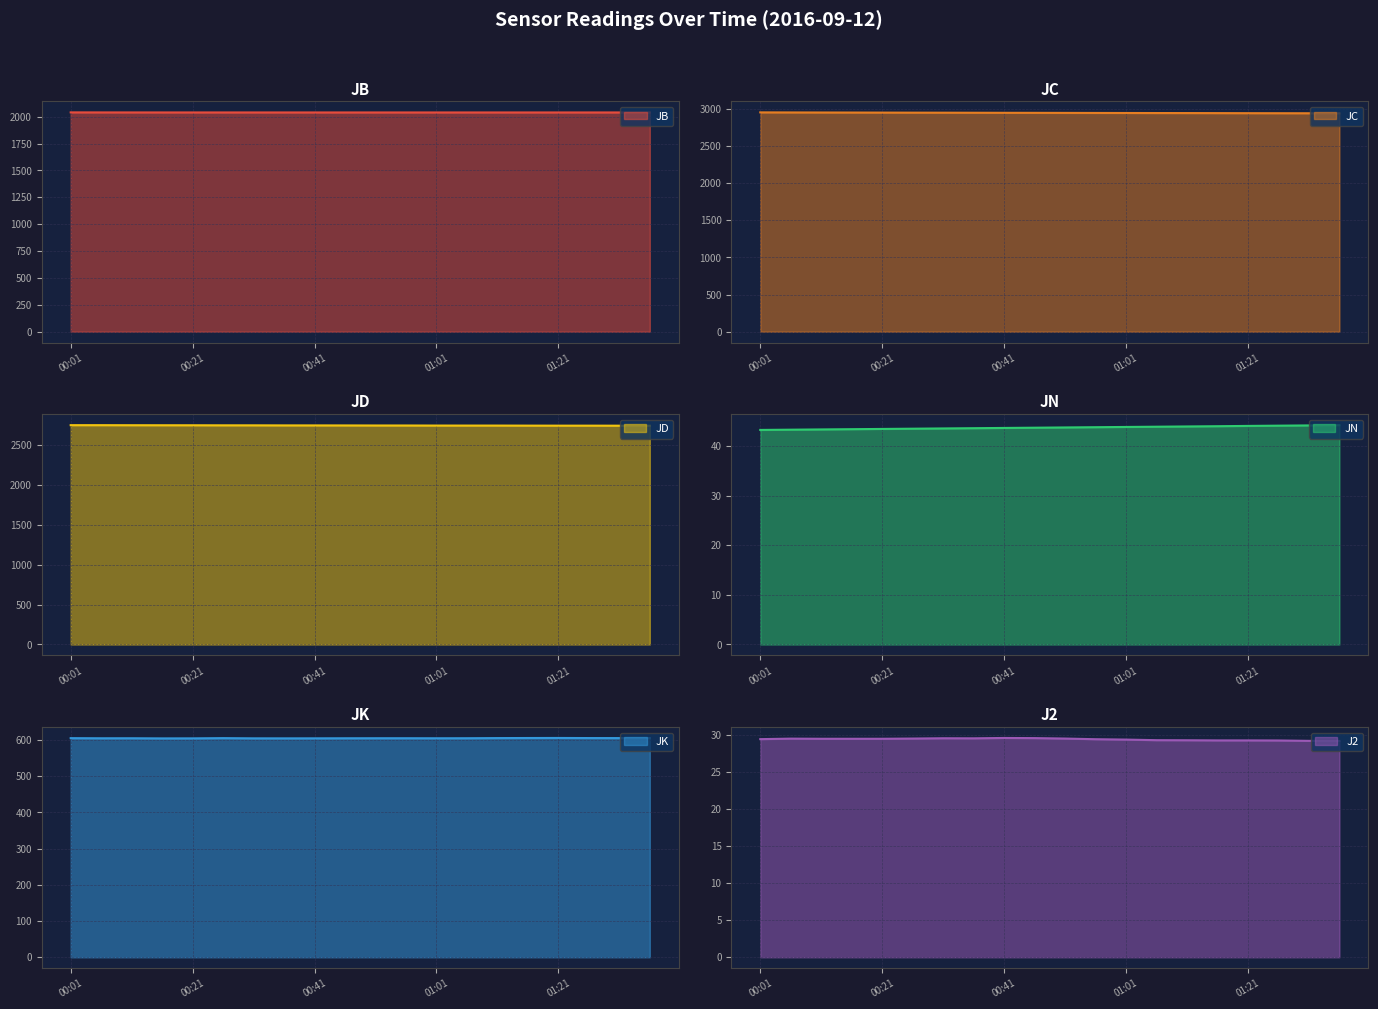

What is the sum of all JD values?

54950.0